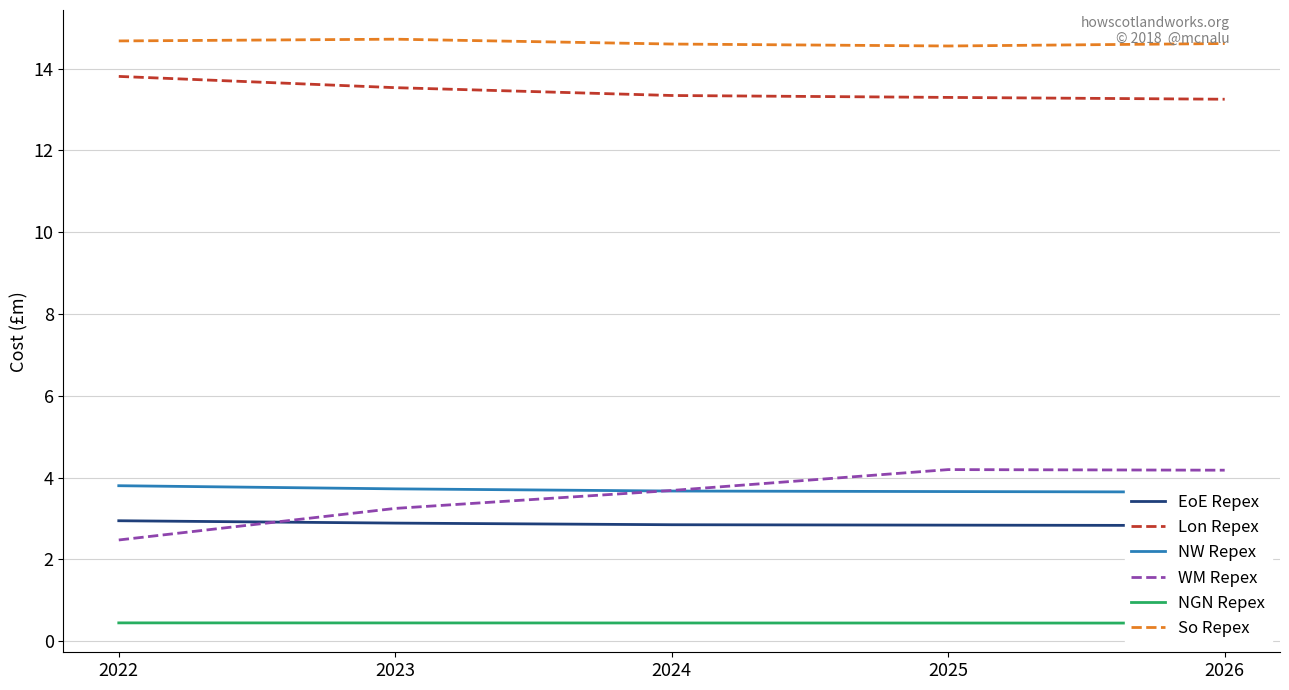

True or false: NW Repex and Lon Repex cross at least once.

False